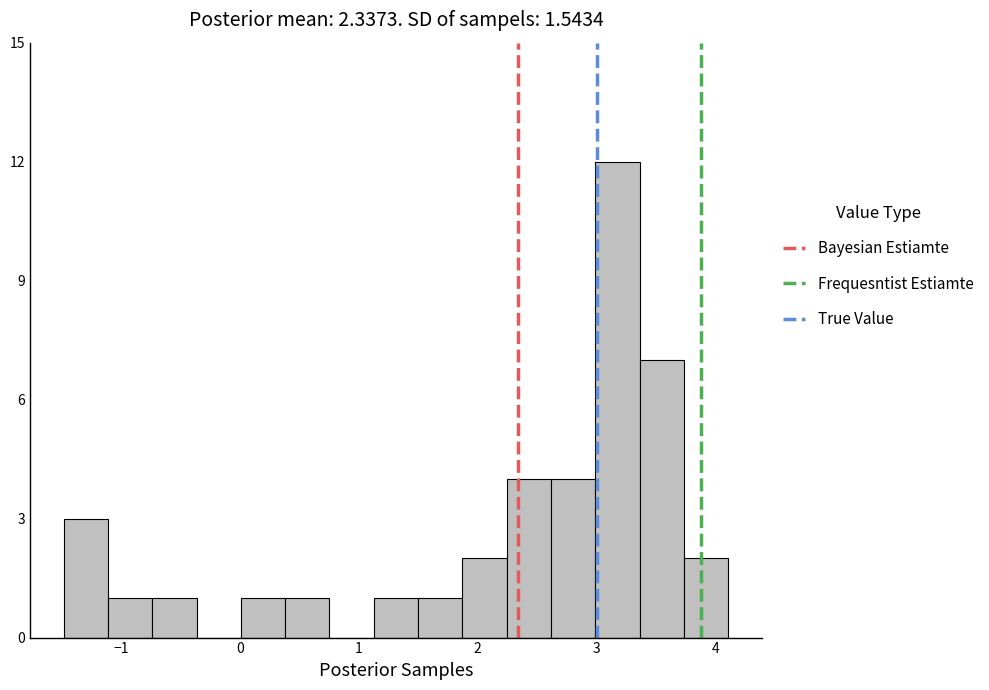

Around what value on the x-axis is the tallest bar? Give the approximate position of its centre, as read against the axis.

3.2